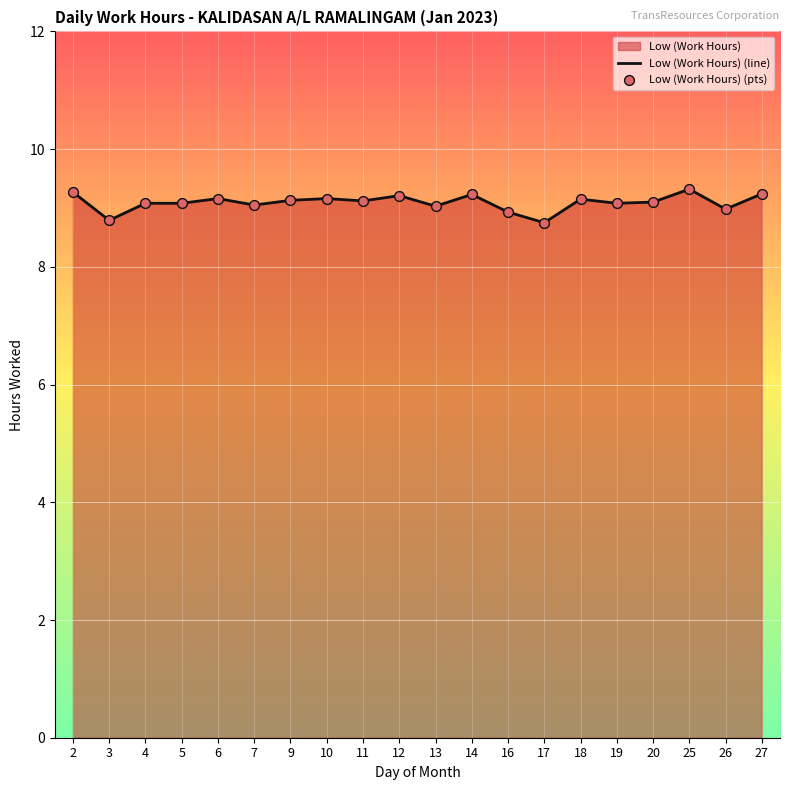

At which category is the sum across all series the highest?

25